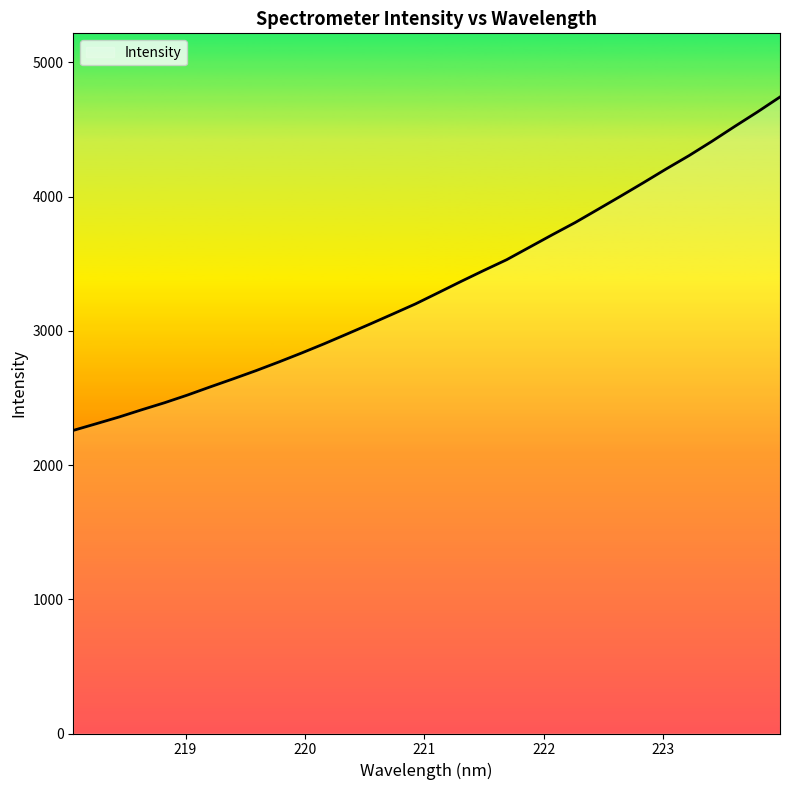

What is the maximum value shown in the chart?

4742.8